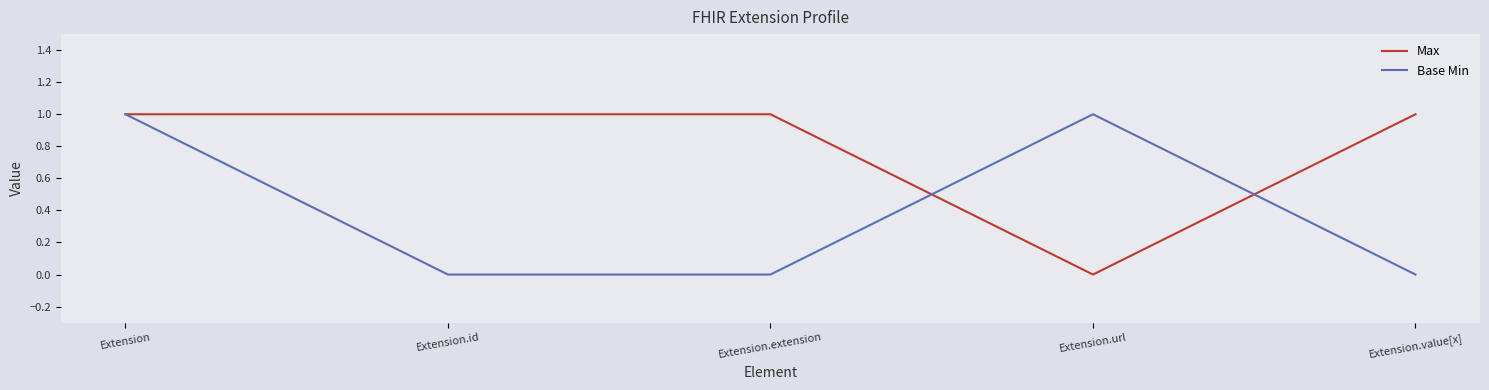

What is the sum of all Base Min values?

2